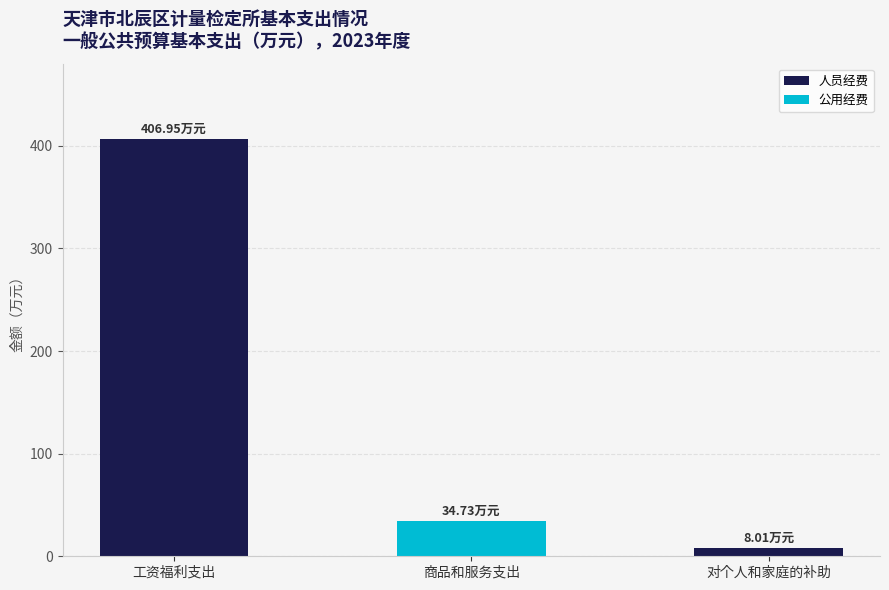

What is the sum of all 人员经费 values?

415.0